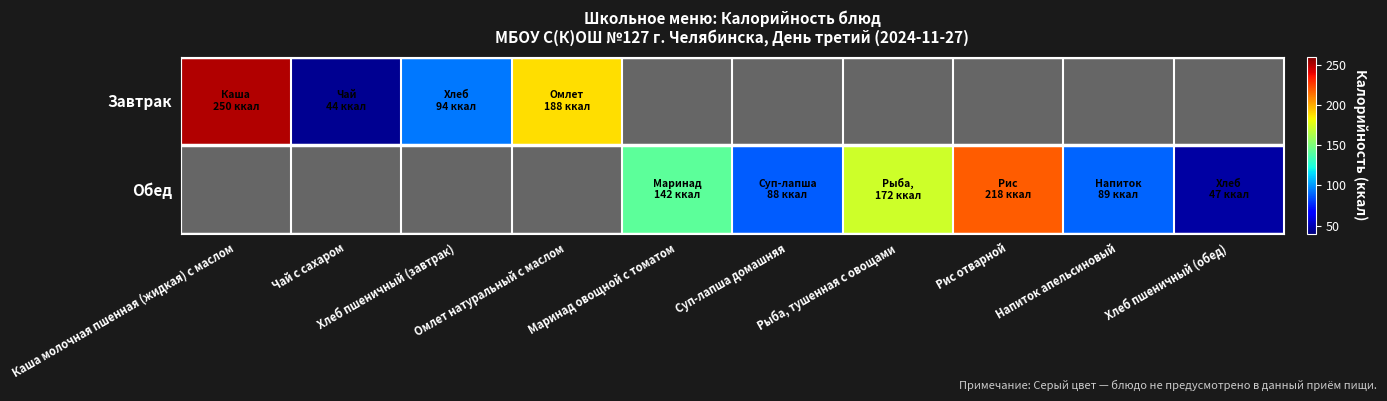

Rank the series by their maximum value, from lowest to highest.

Обед, Завтрак